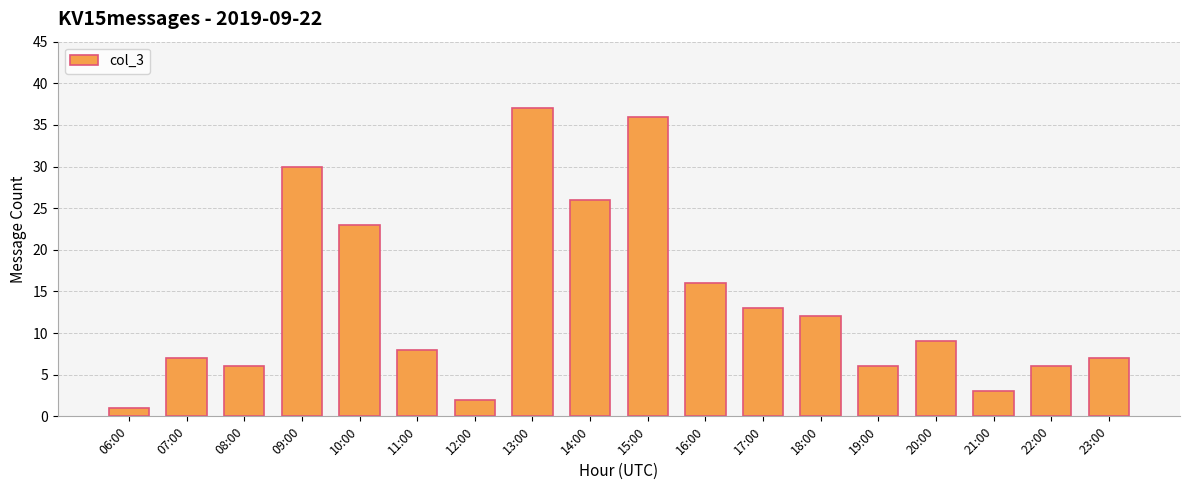

Which label corresponds to the smallest value in the chart?

06:00